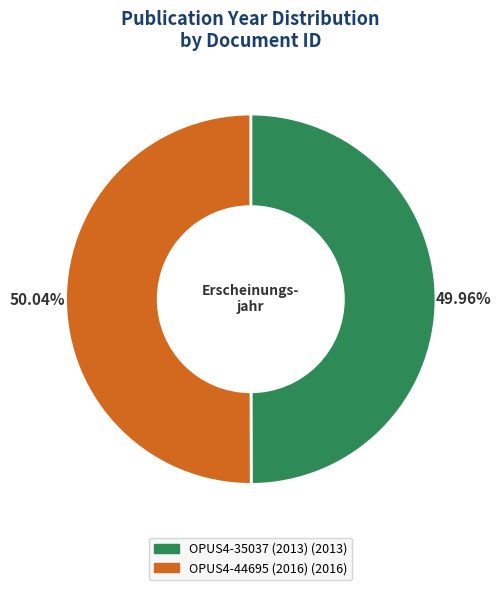

To the nearest percent, what is the average slice percentage?

50%